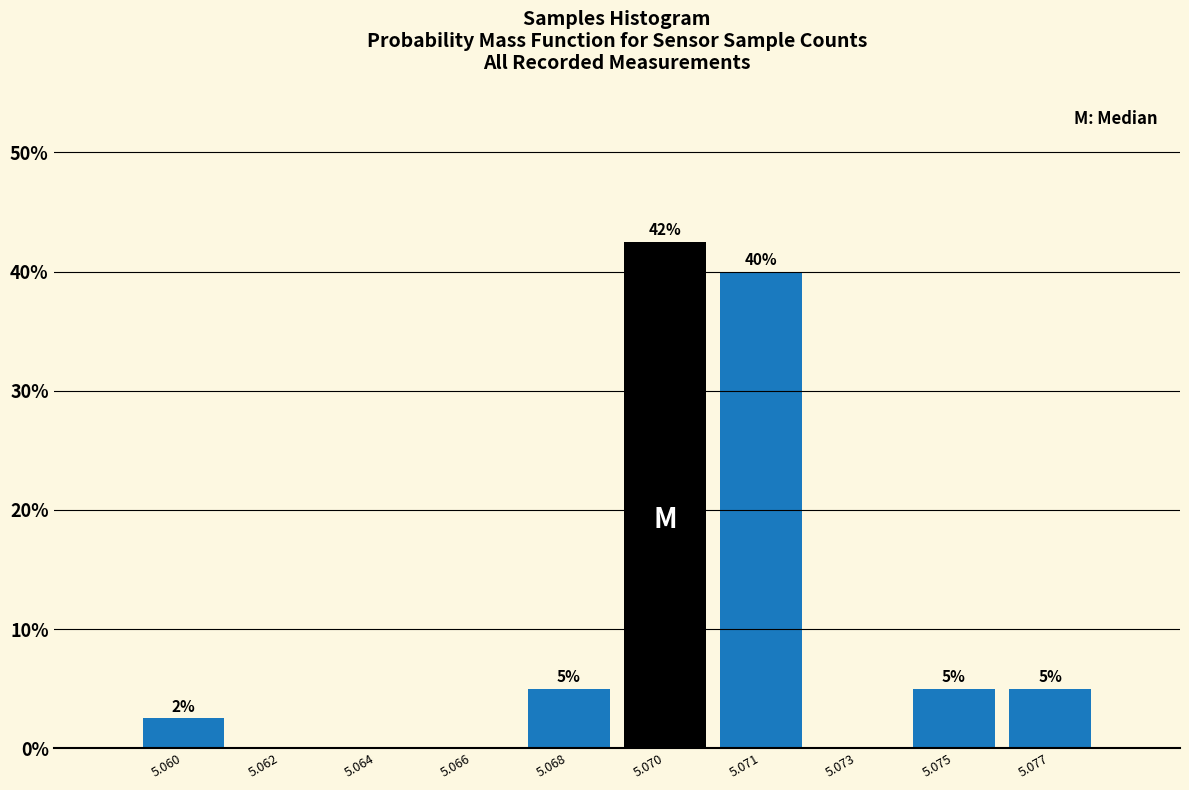

The value at 5.060 is 2.5. True or false?

True